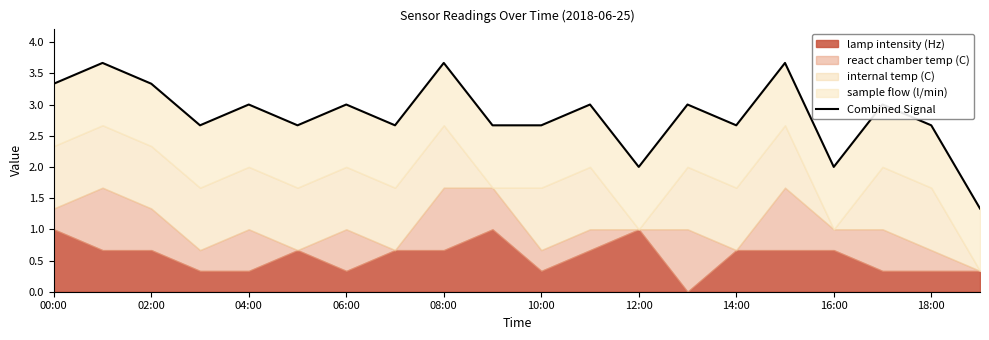

Reading left to right, transcribe all the data shown in this chart.

3.3	3.7	3.3	2.7	3.0	2.7	3.0	2.7	3.7	2.7	2.7	3.0	2.0	3.0	2.7	3.7	2.0	3.0	2.7	1.3